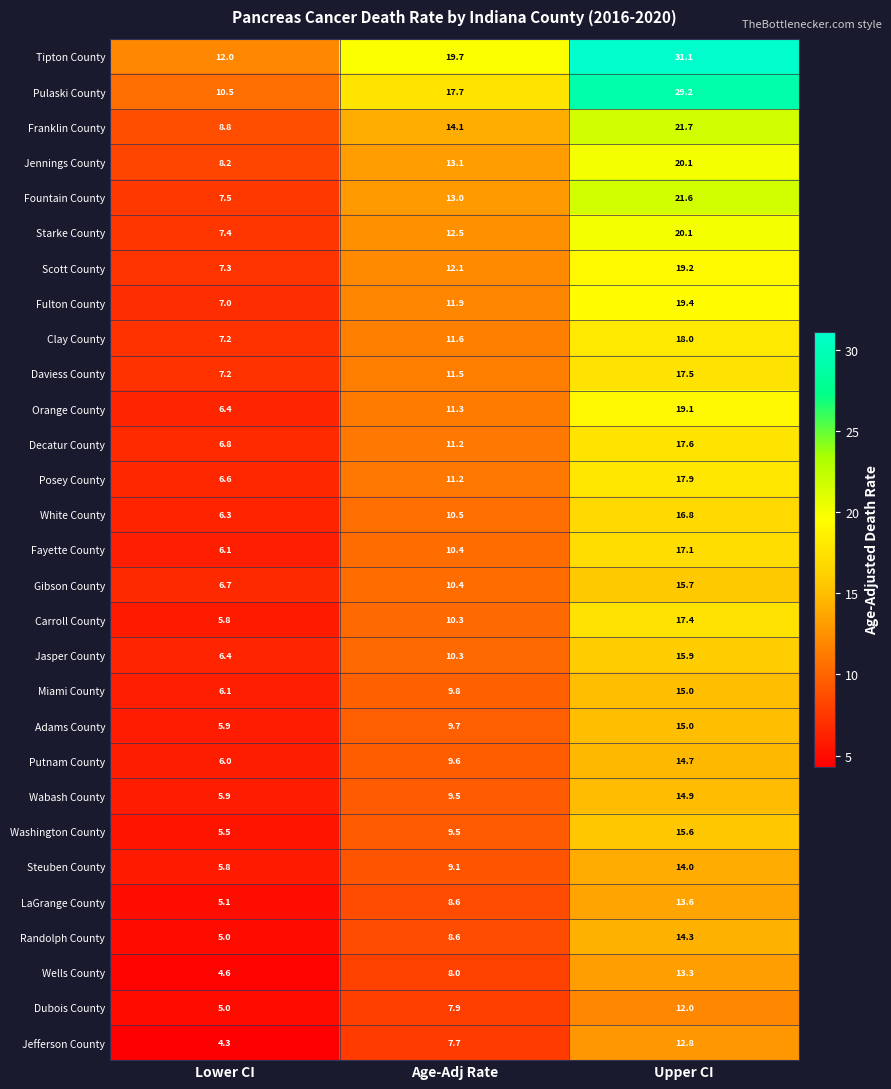

Rank the categories by Fayette County value from lowest to highest.

Lower CI, Age-Adj Rate, Upper CI